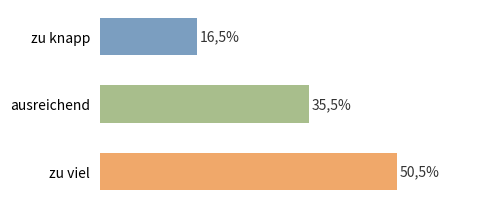

Does the chart contain any negative values?

No